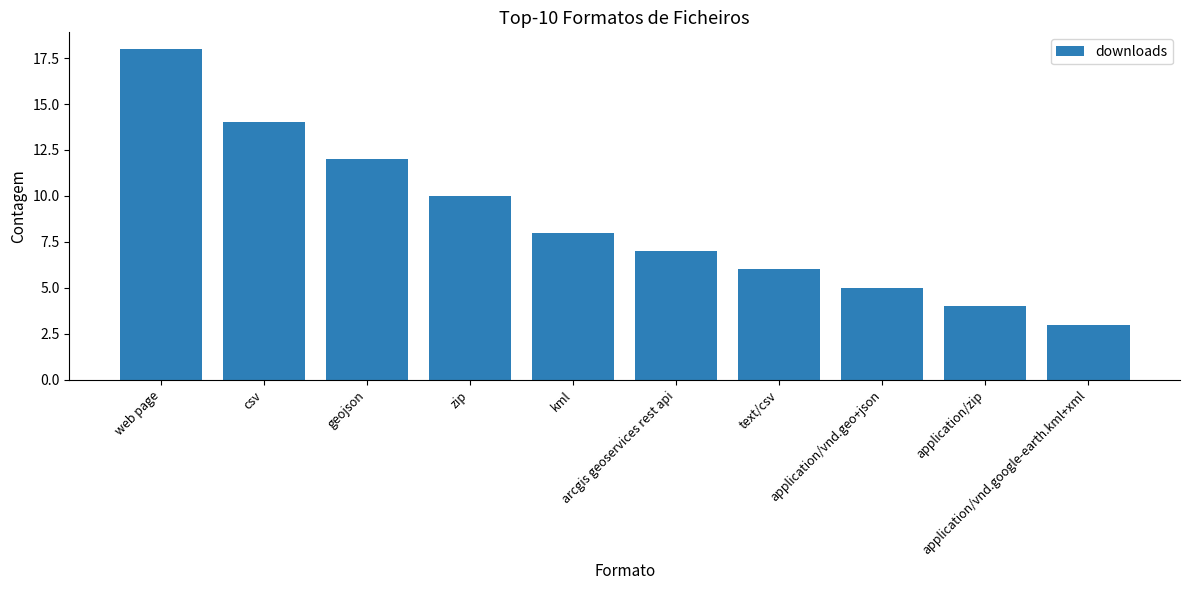

Rank the categories by value from lowest to highest.

application/vnd.google-earth.kml+xml, application/zip, application/vnd.geo+json, text/csv, arcgis geoservices rest api, kml, zip, geojson, csv, web page